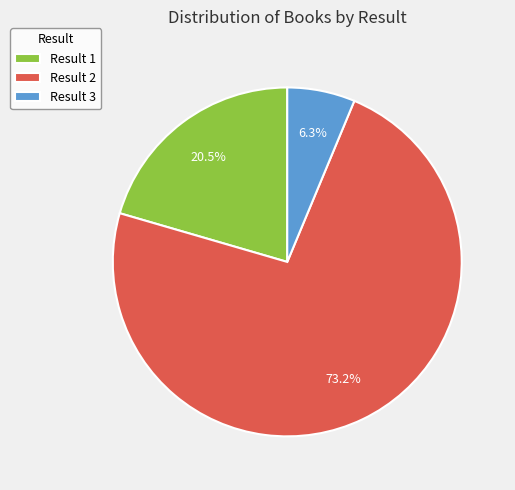

What is the majority slice?

Result 2